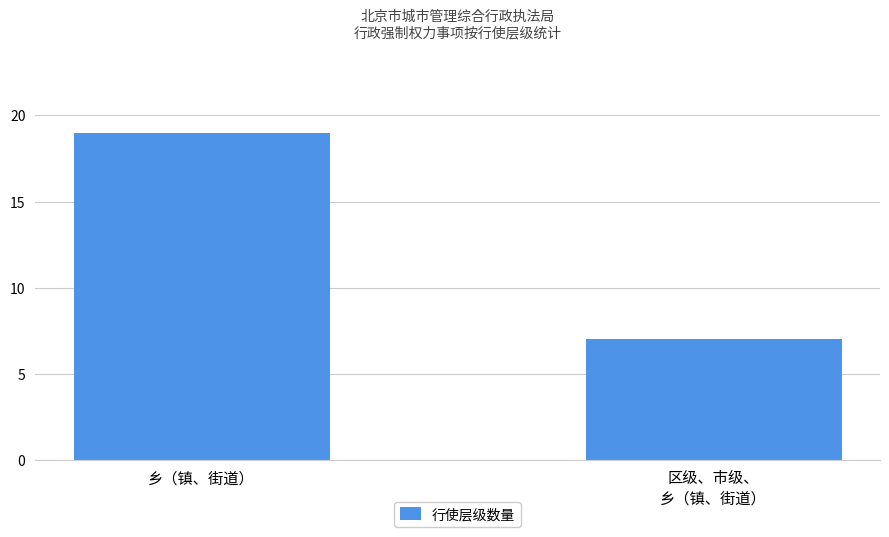

Reading left to right, extract all data points from this chart.

19	7